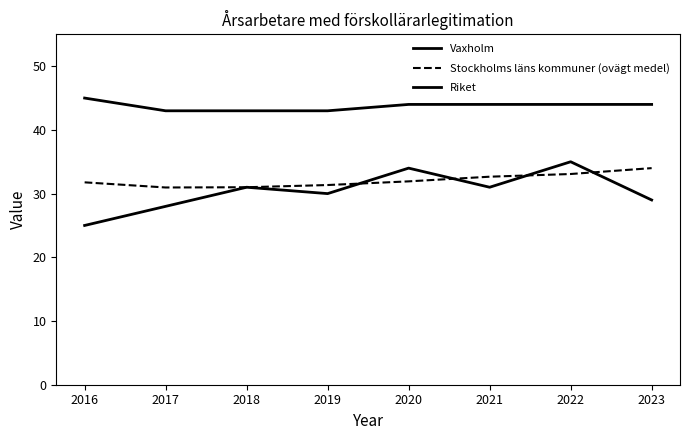

How many lines are shown in the chart?

3